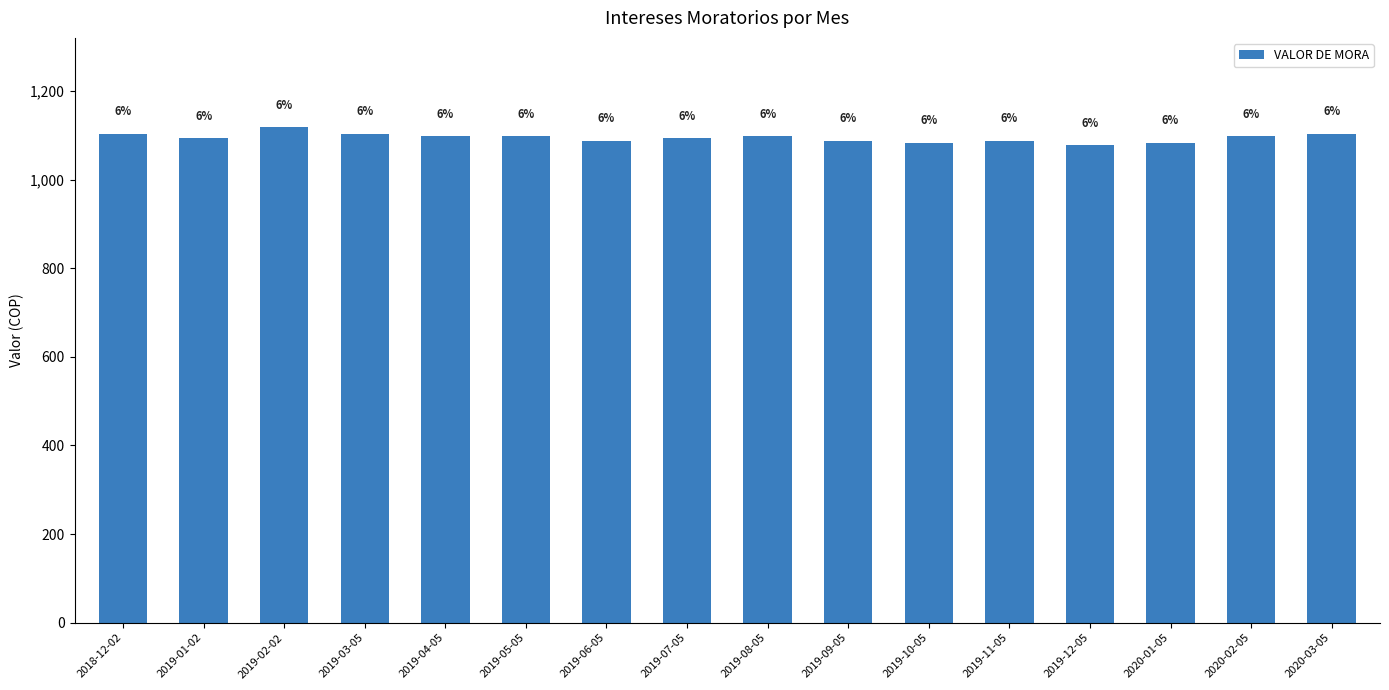

Is it true that the value at 2019-11-05 is 1618.4?

False